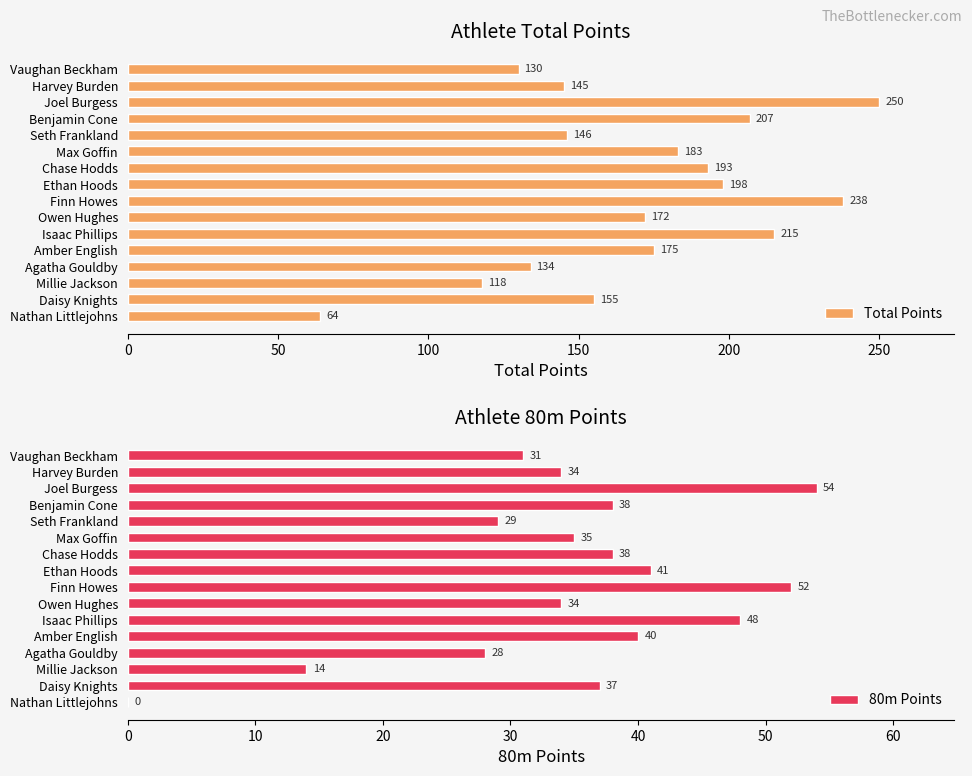

At which label is Total Points closest to 157?

Daisy Knights